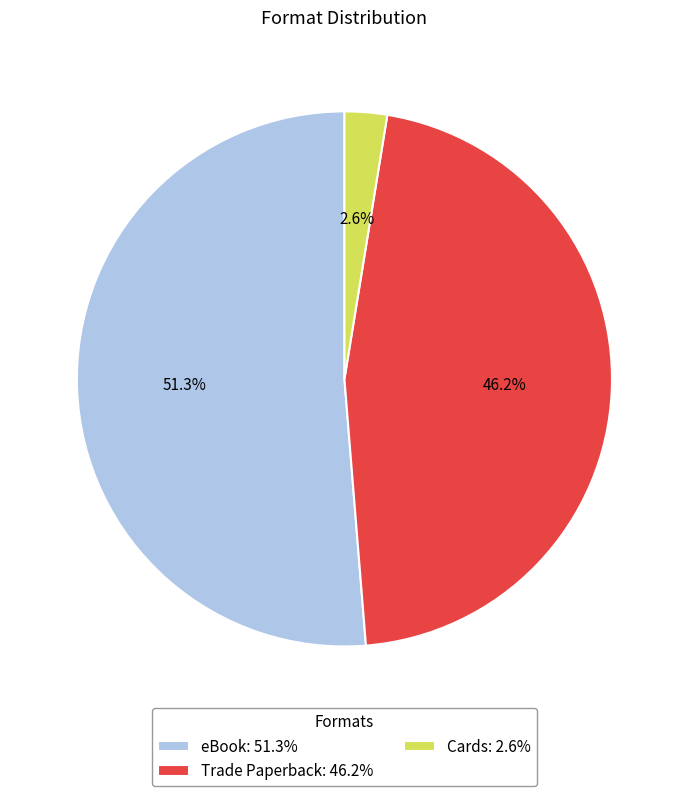

Is there a majority slice in this chart?

Yes